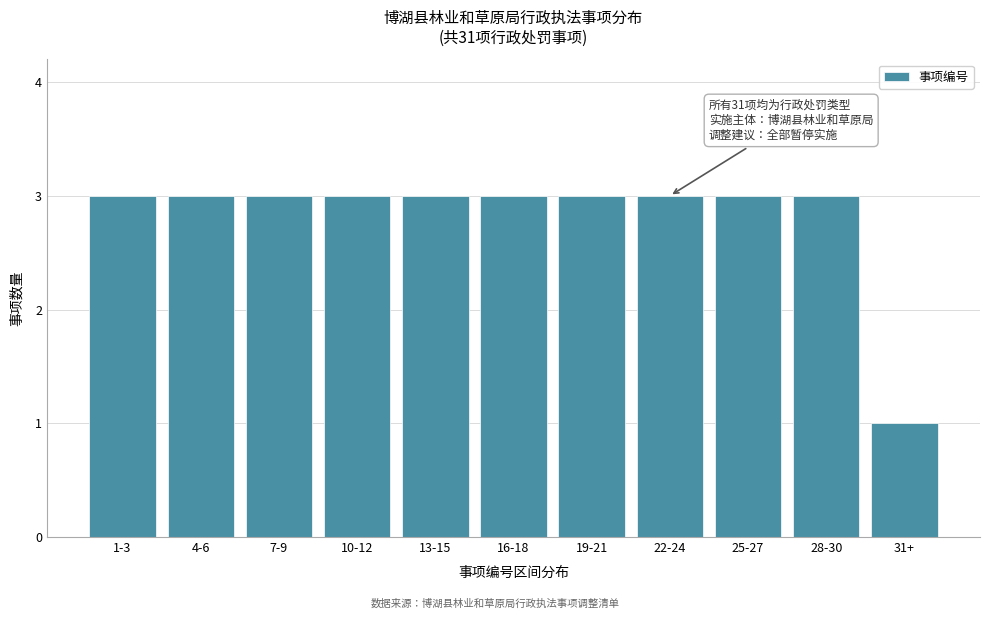

Reading right to left, extract all data points from this chart.

1	3	3	3	3	3	3	3	3	3	3